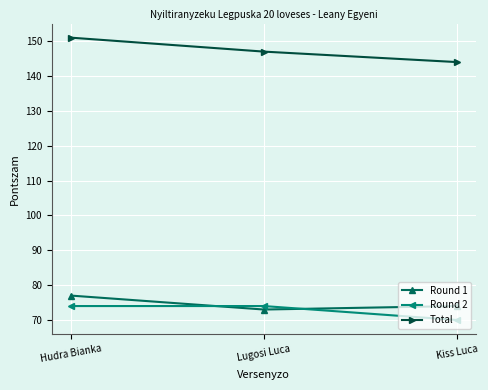

How many data points does each series have?

3